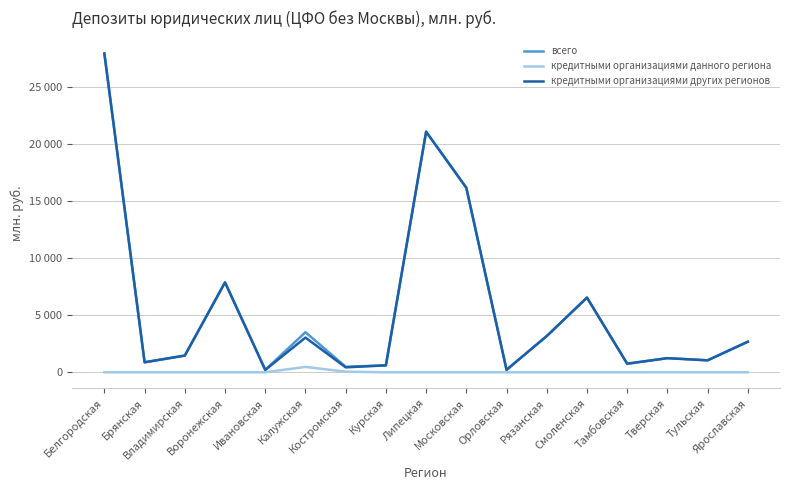

What is the average value of the кредитными организациями других регионов series?

5610